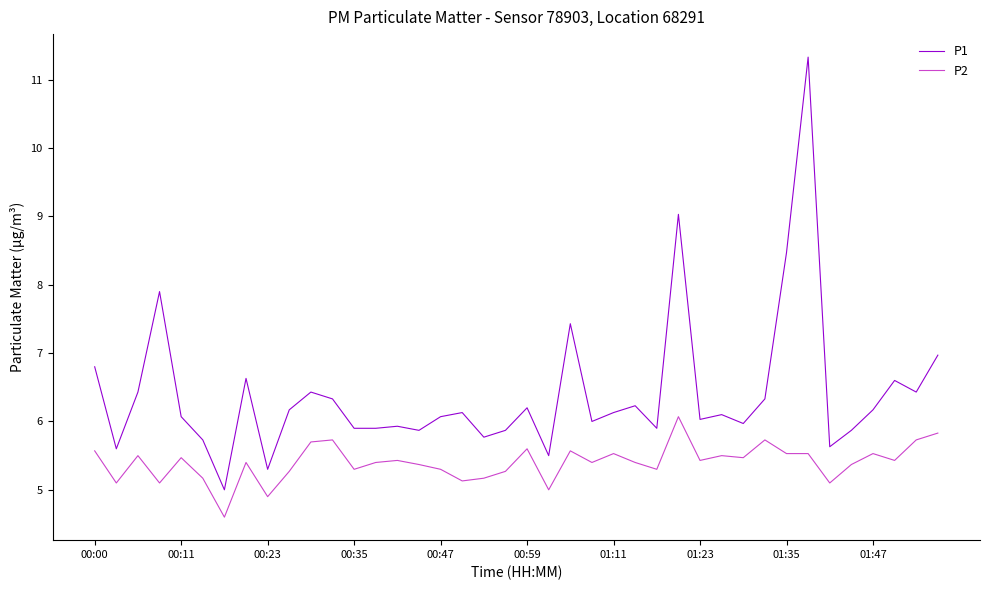

Count the number of categories in the chart.

40